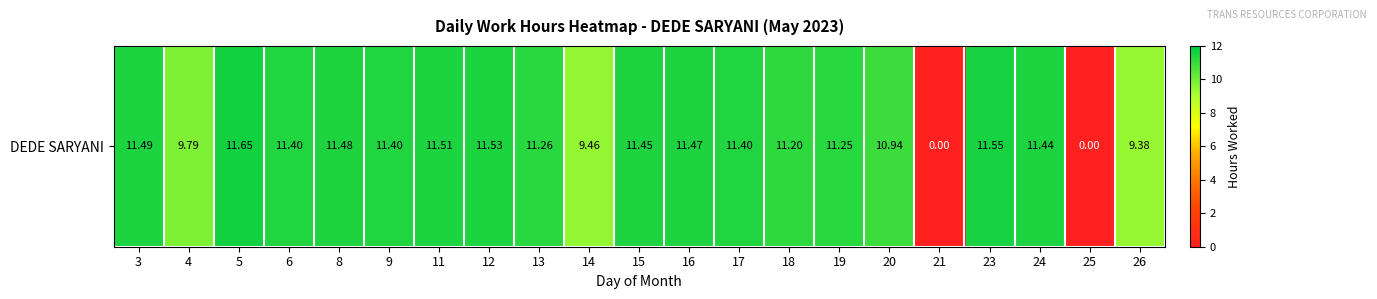

Which label corresponds to the smallest value in the chart?

21